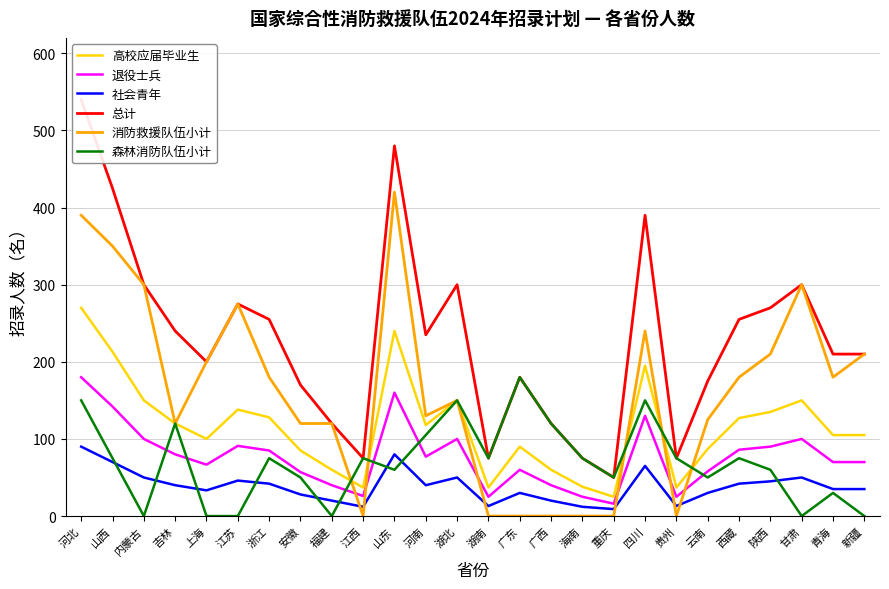

What position from the right is 四川?

8